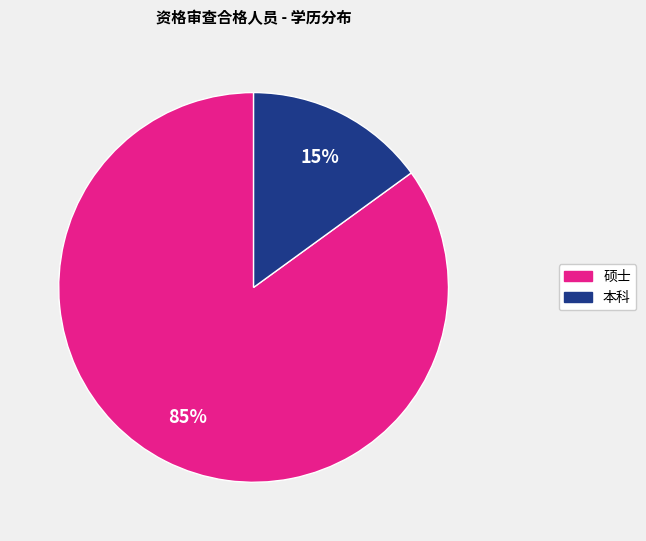

Approximately how many times larger is the value at 硕士 compared to 本科?

5.7